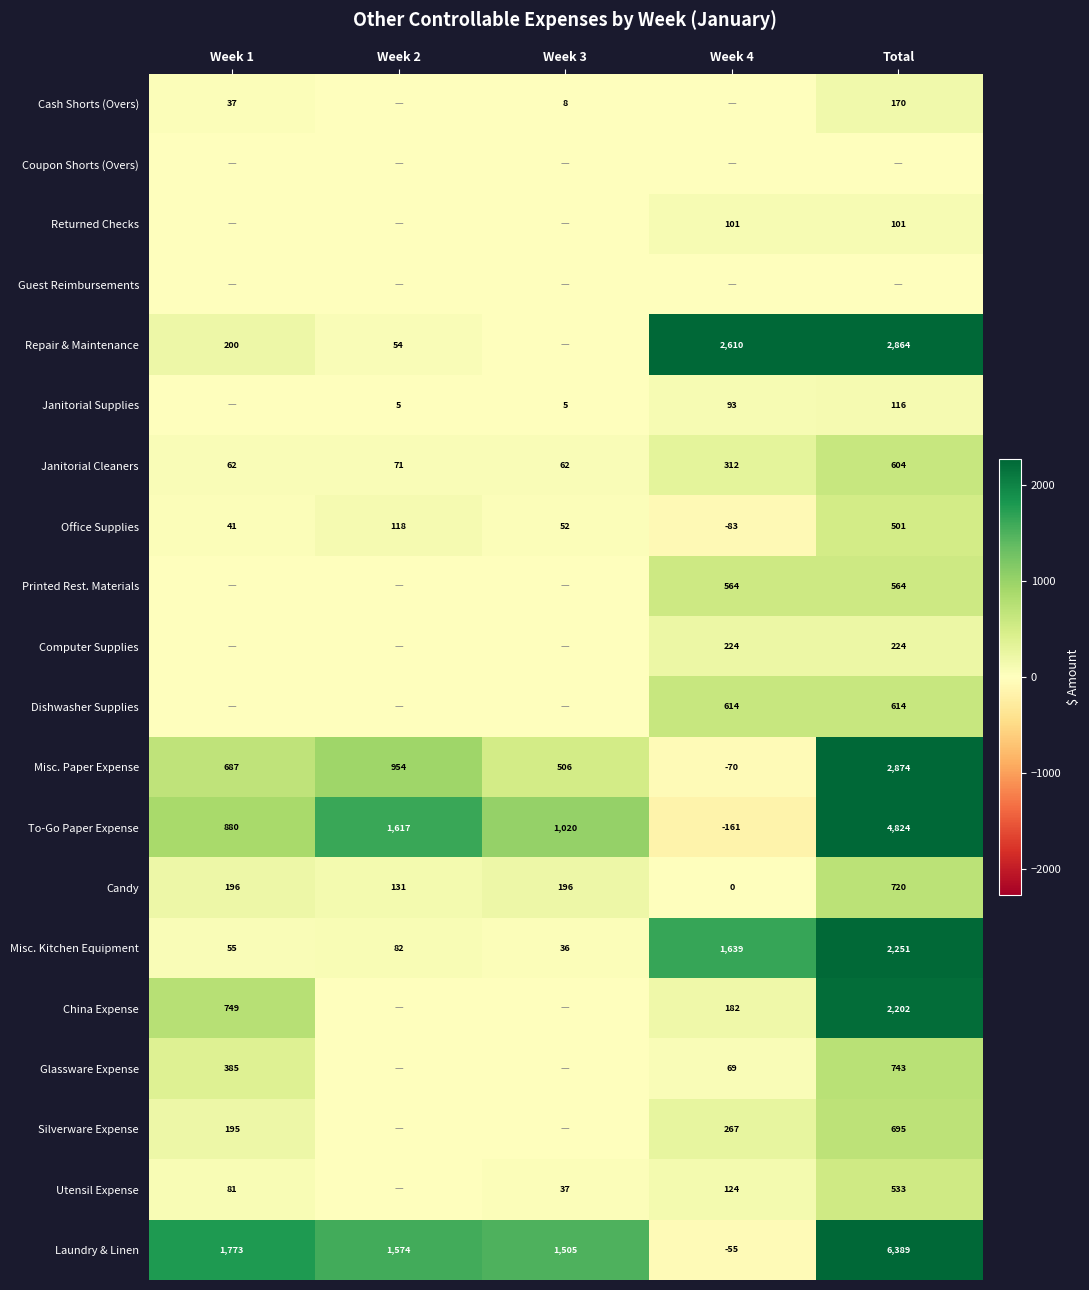

How many distinct data groups are displayed?

20